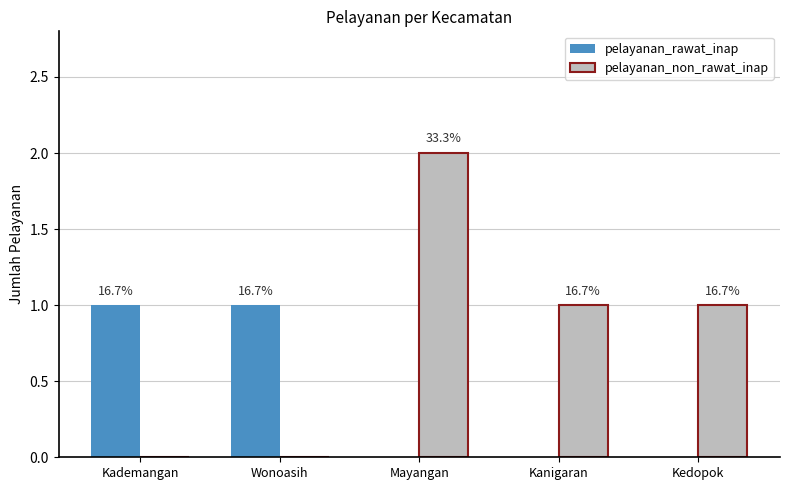

At how many categories does at least one series exceed 0?

5